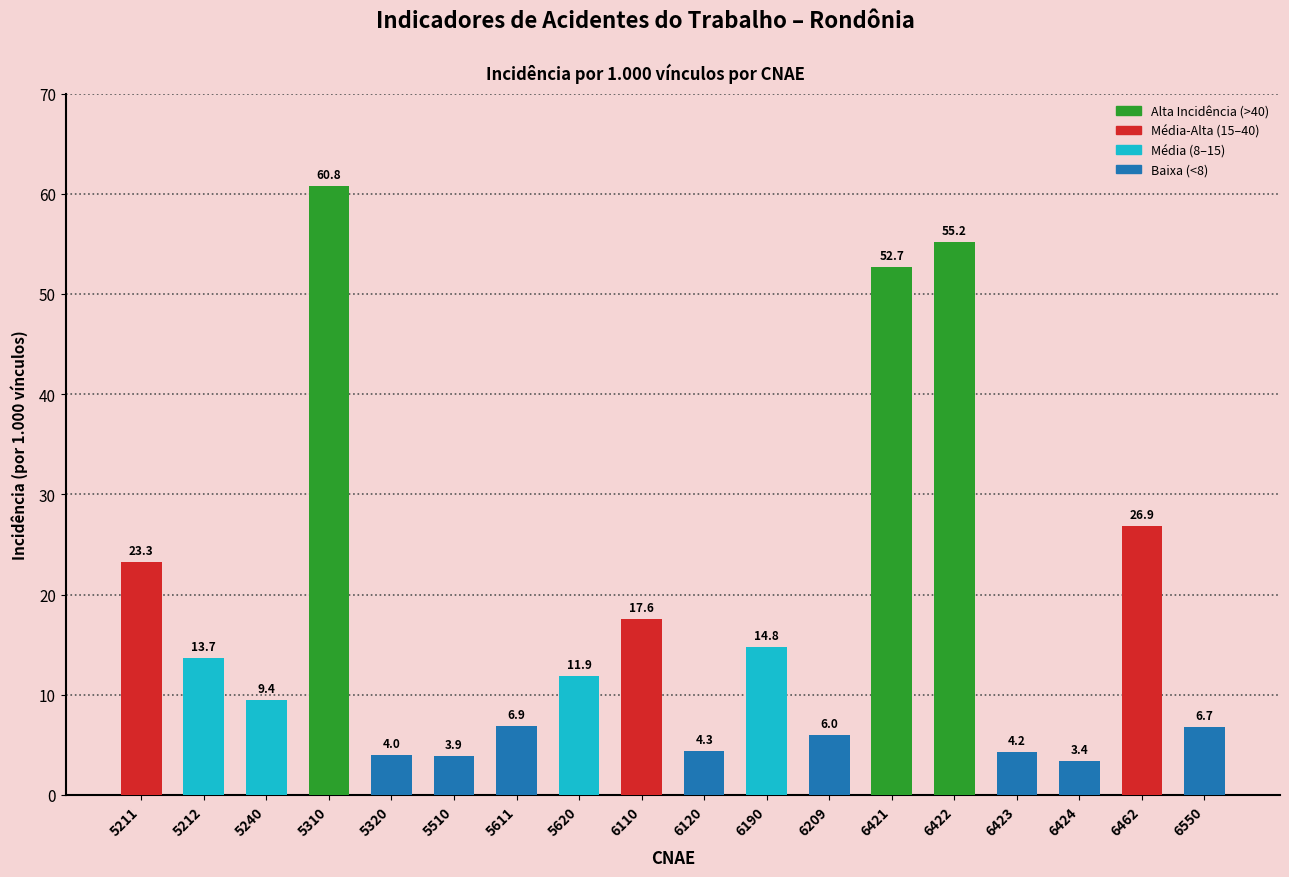

Between 5212 and 6423, which is larger?

5212